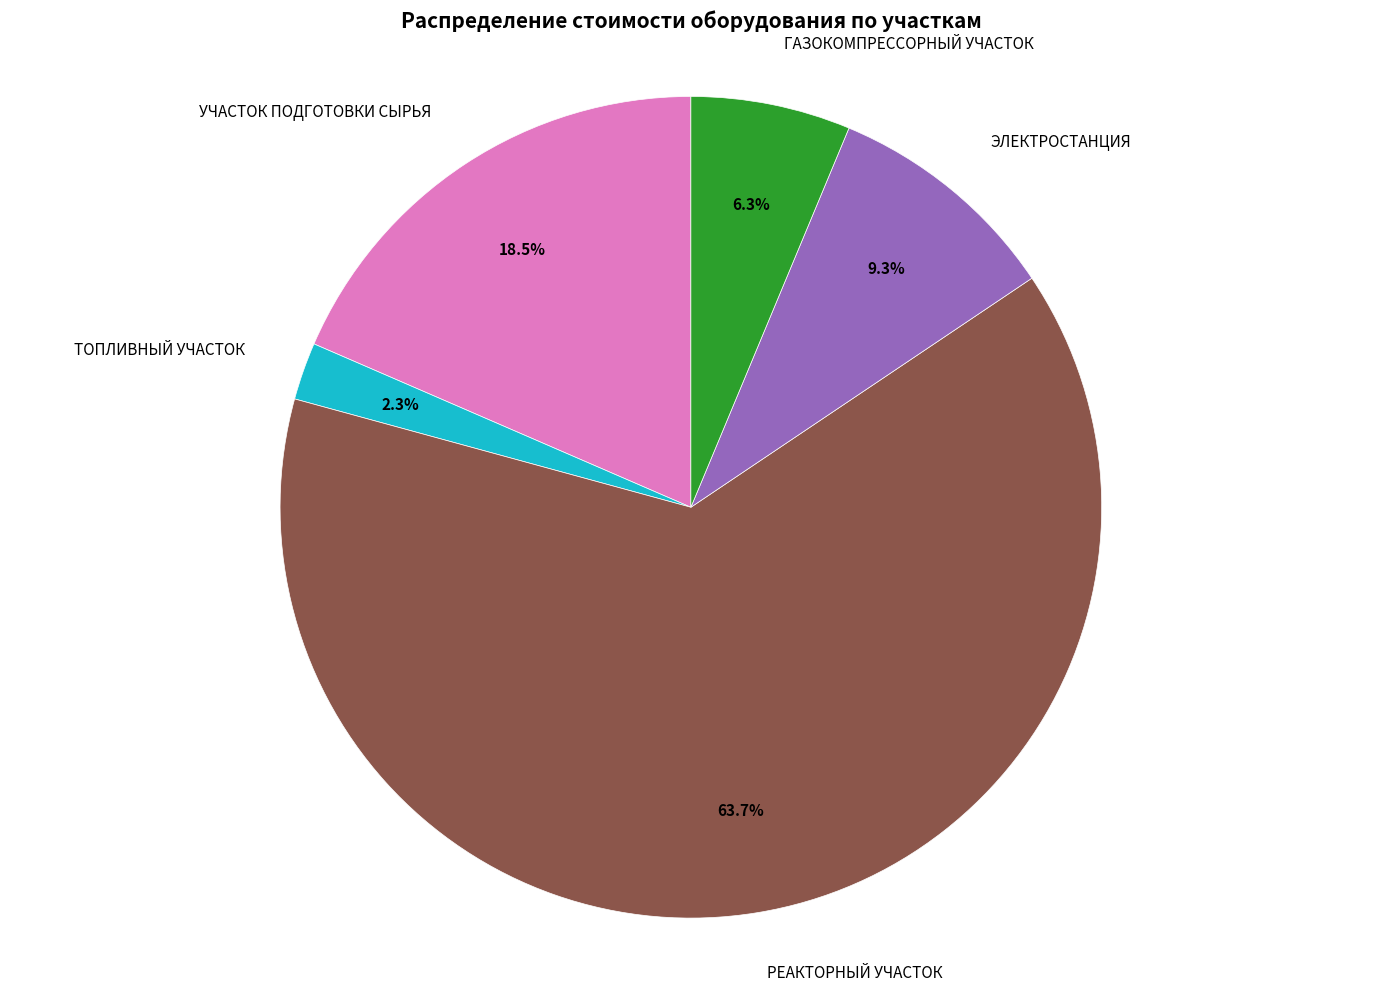

What percentage do ГАЗОКОМПРЕССОРНЫЙ УЧАСТОК and ЭЛЕКТРОСТАНЦИЯ together represent?

15.6%